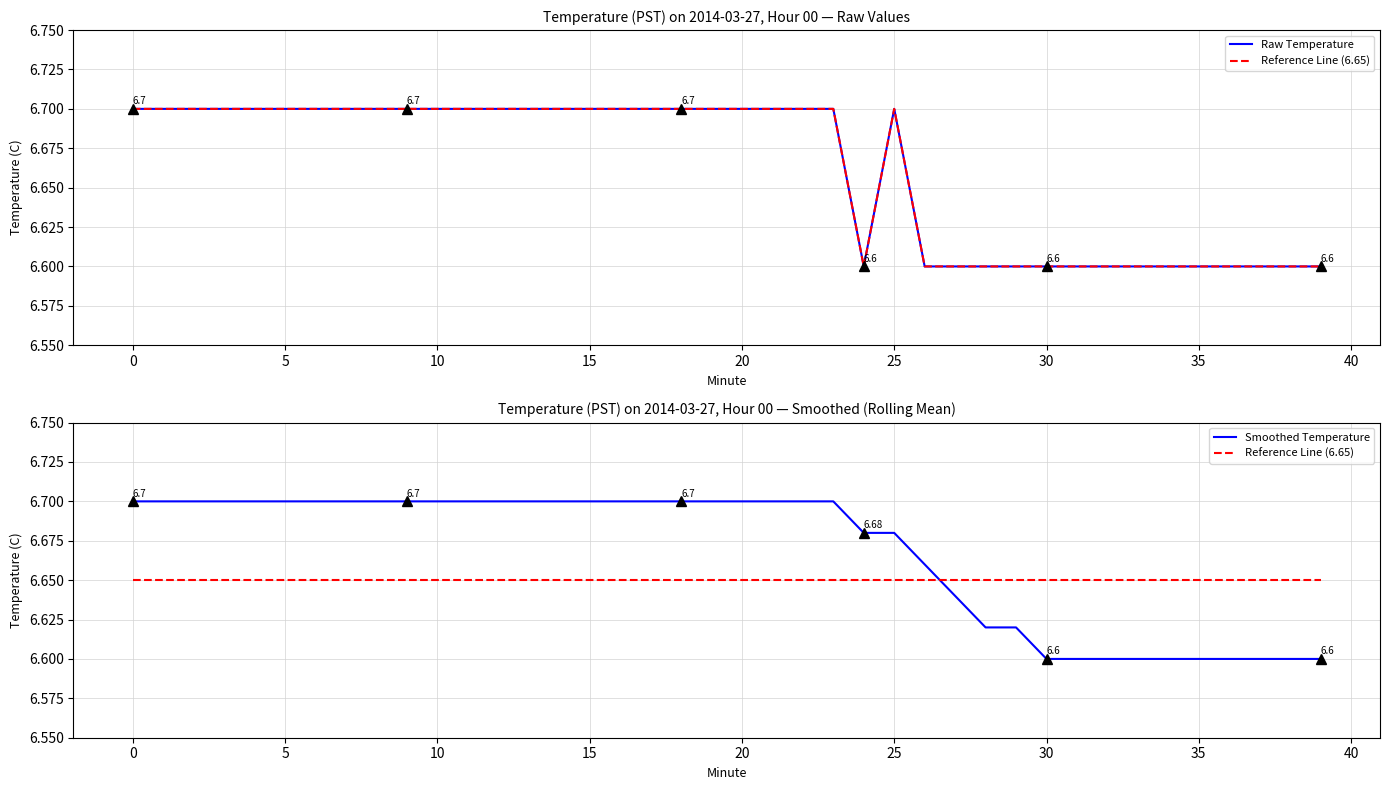

Which category has the lowest value across all series?

24